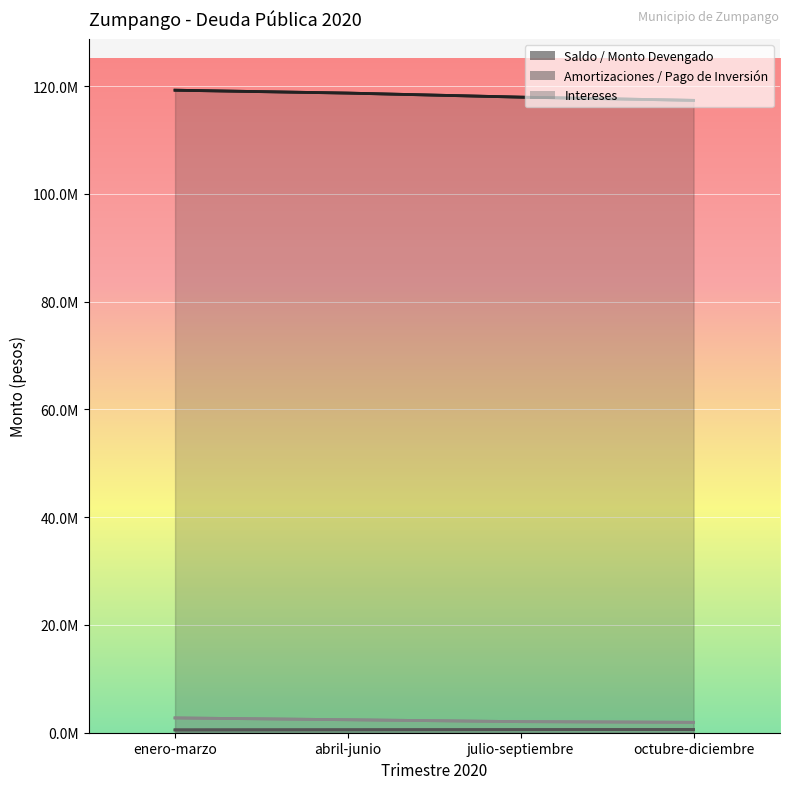

Which series has the largest range (max minus min)?

Saldo / Monto Devengado